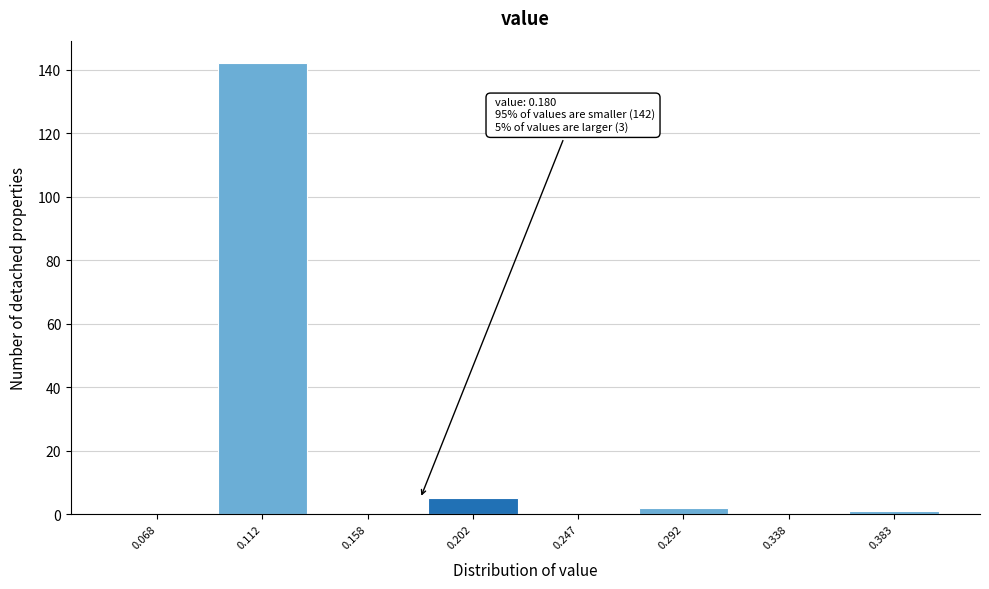

Which range on the x-axis has the tallest bar?

0.090 to 0.135